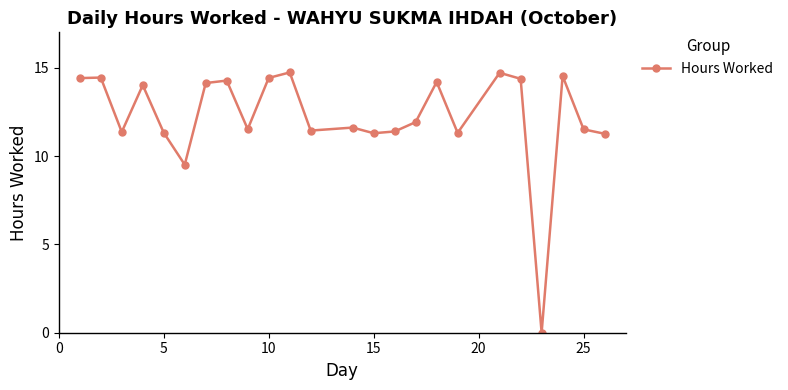

True or false: there are more than 1 points higher than both neighbors.

True